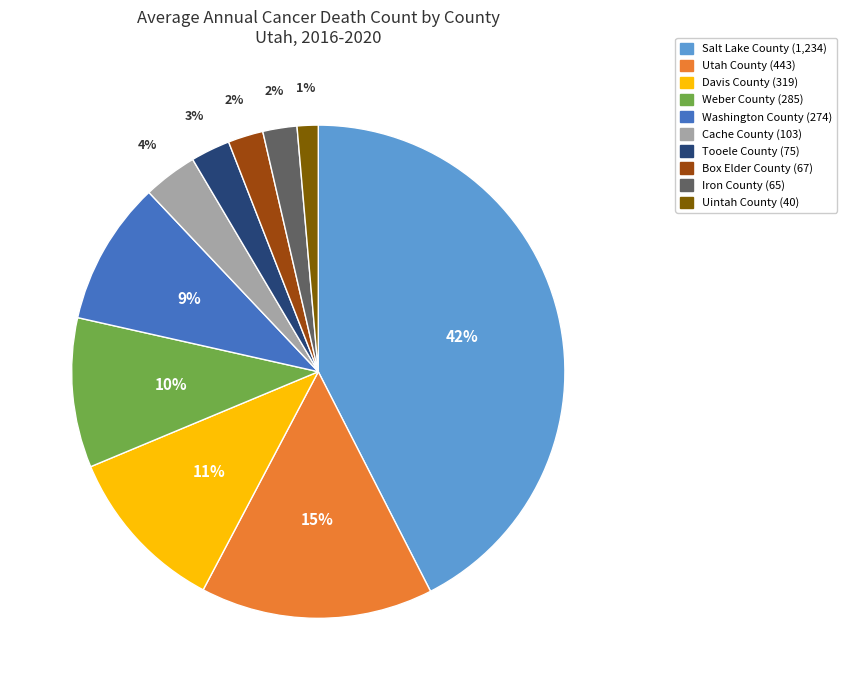

Which category has the smallest portion of the pie?

Uintah County